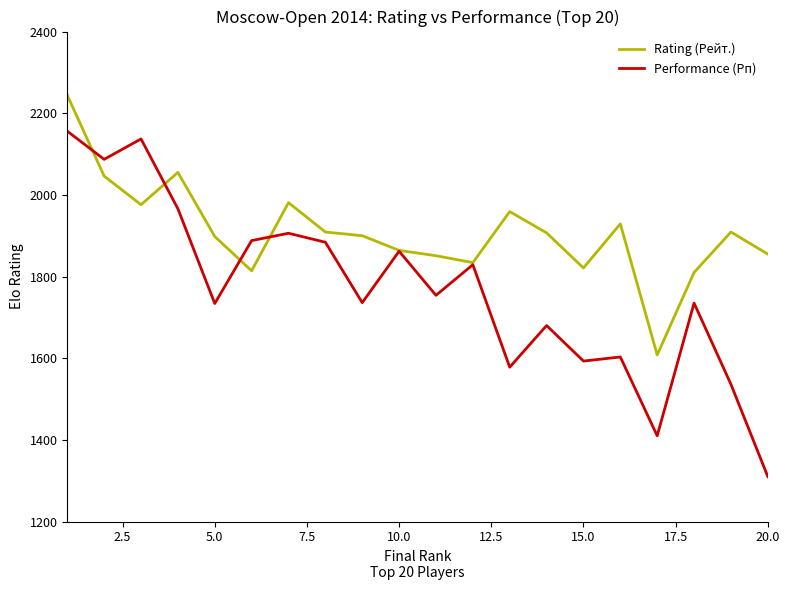

Which series has the largest range (max minus min)?

Performance (Рп)